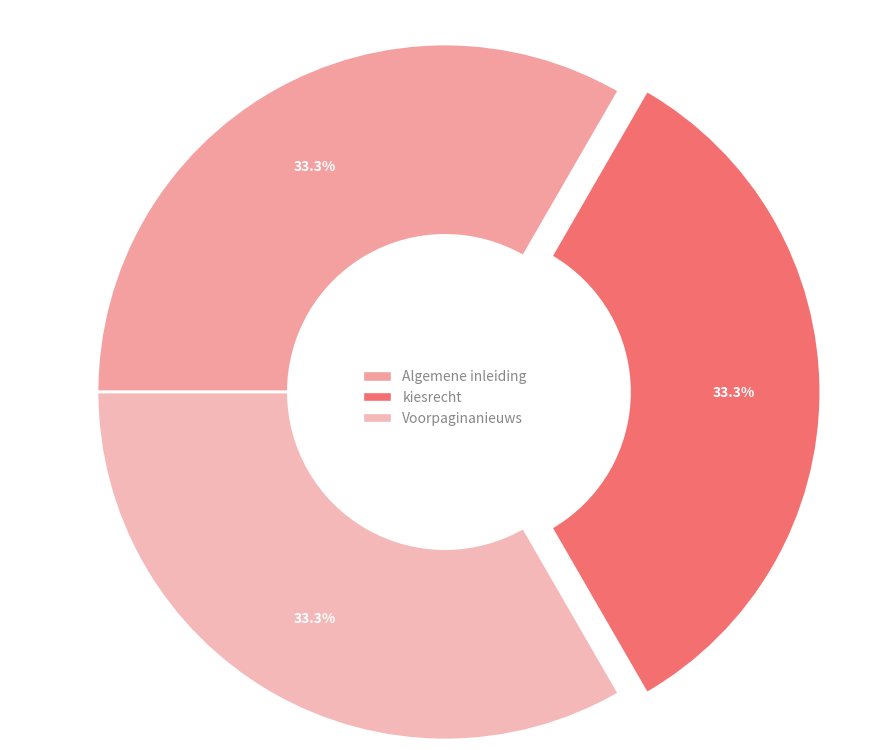

Is Voorpaginanieuws the majority of the pie?

No